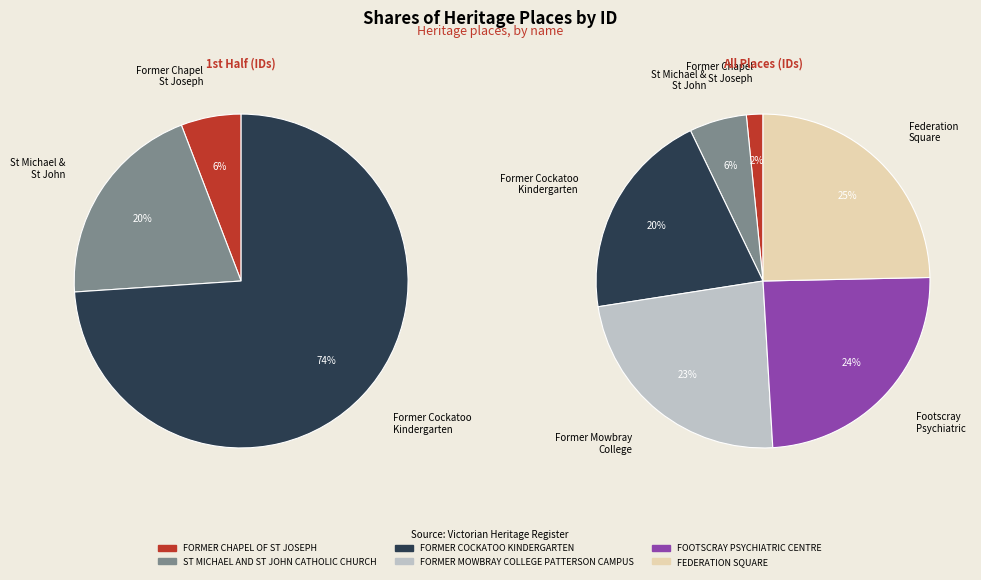

What percentage is the FORMER MOWBRAY COLLEGE PATTERSON CAMPUS slice, to the nearest percent?

23%